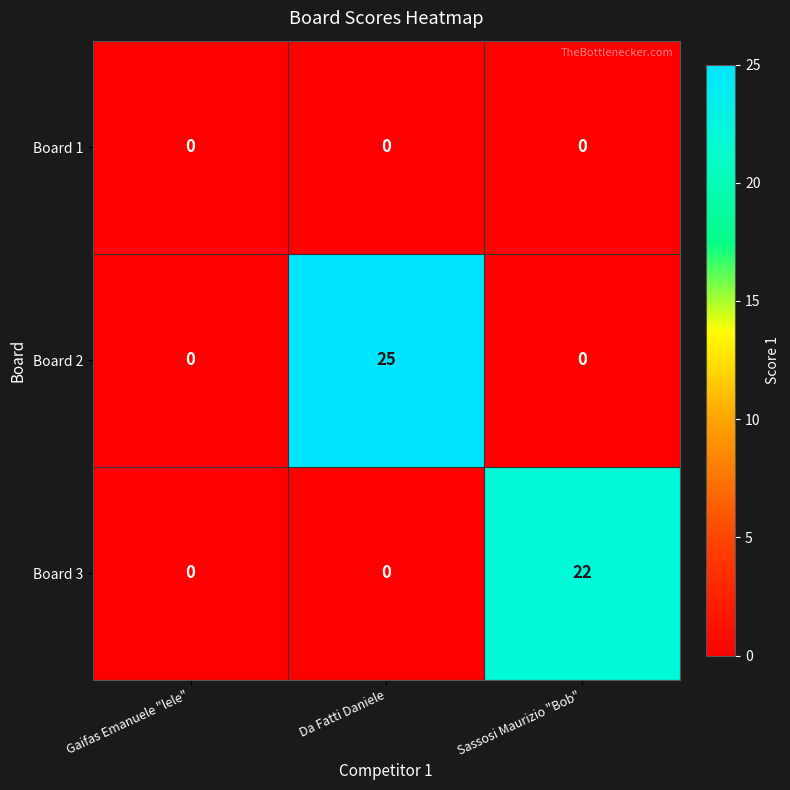

How many series are shown in this chart?

3